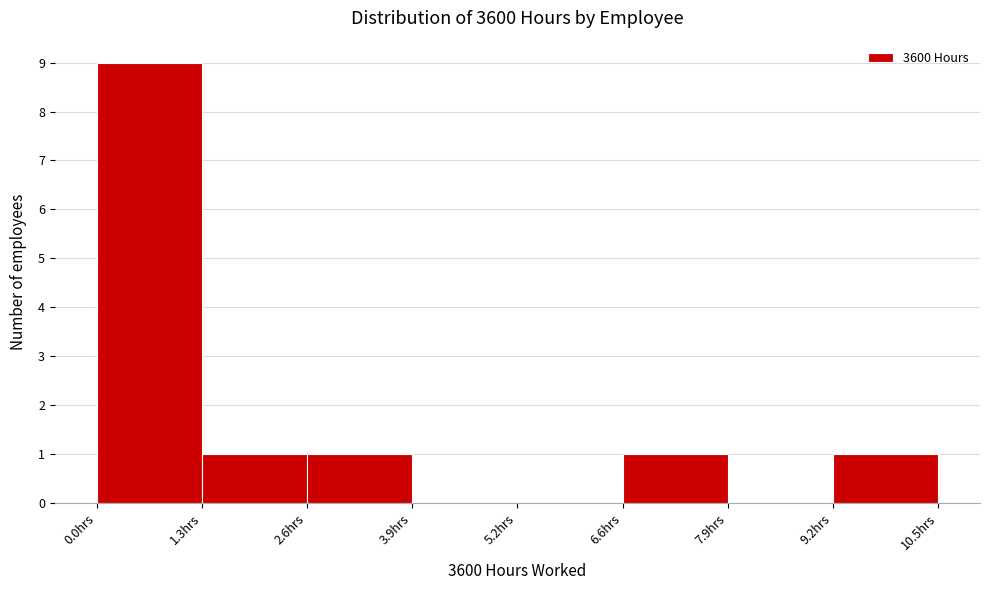

Over which range of the x-axis is the bar tallest?

0.0 to 1.4